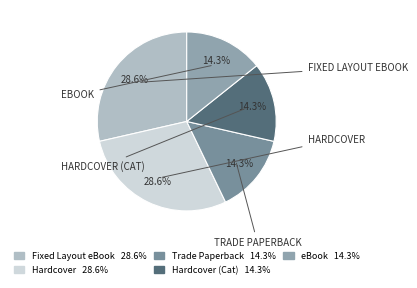

To the nearest percent, what is the difference between the largest and smallest slice percentages?

14%